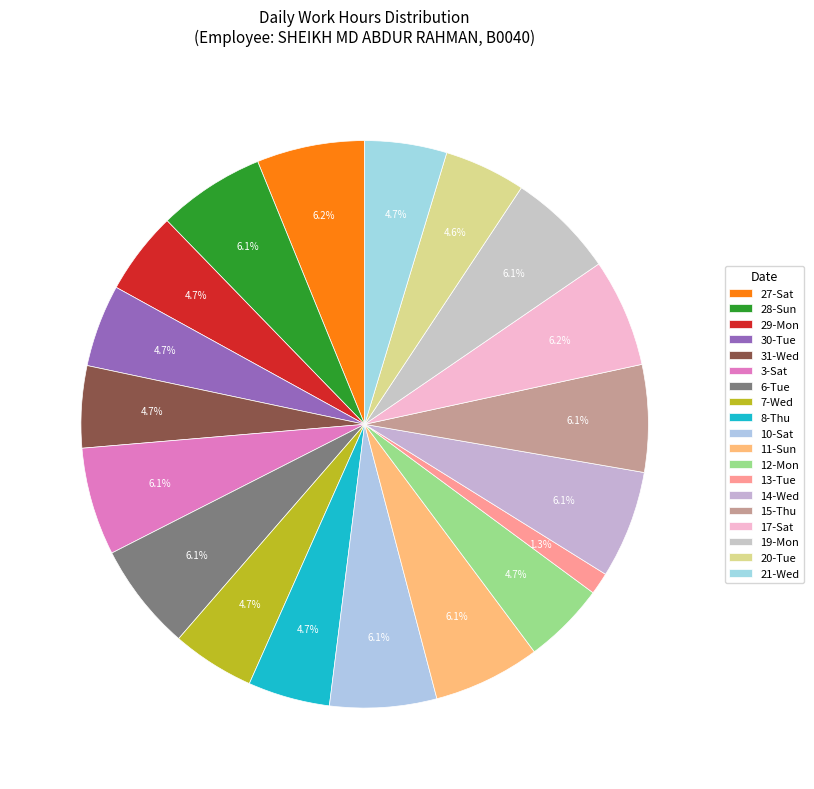

Is it true that 10-Sat is 6% of the pie?

True